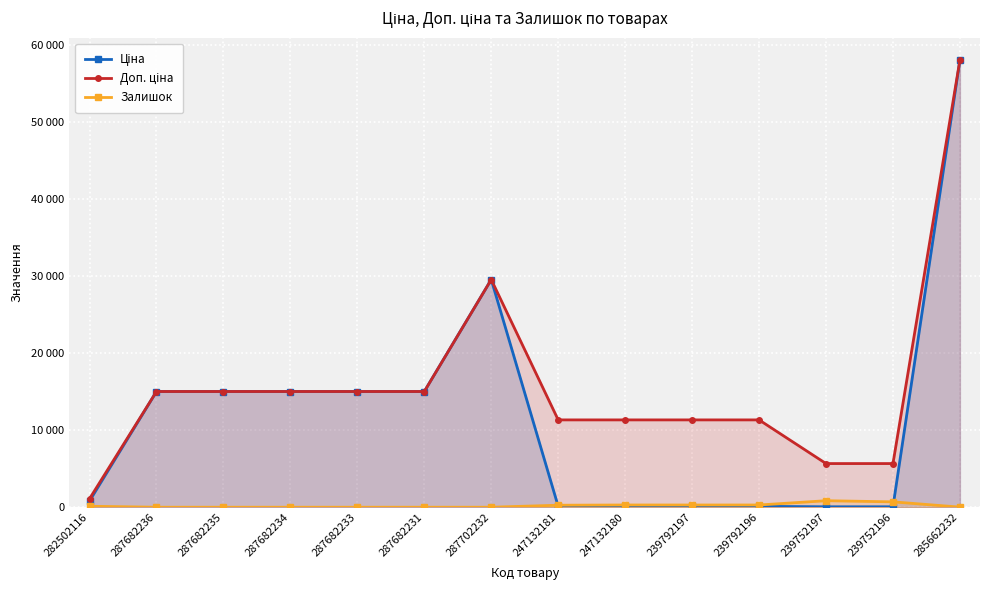

Is the value of Залишок at 282502116 greater than the value of Ціна at 239752196?

Yes